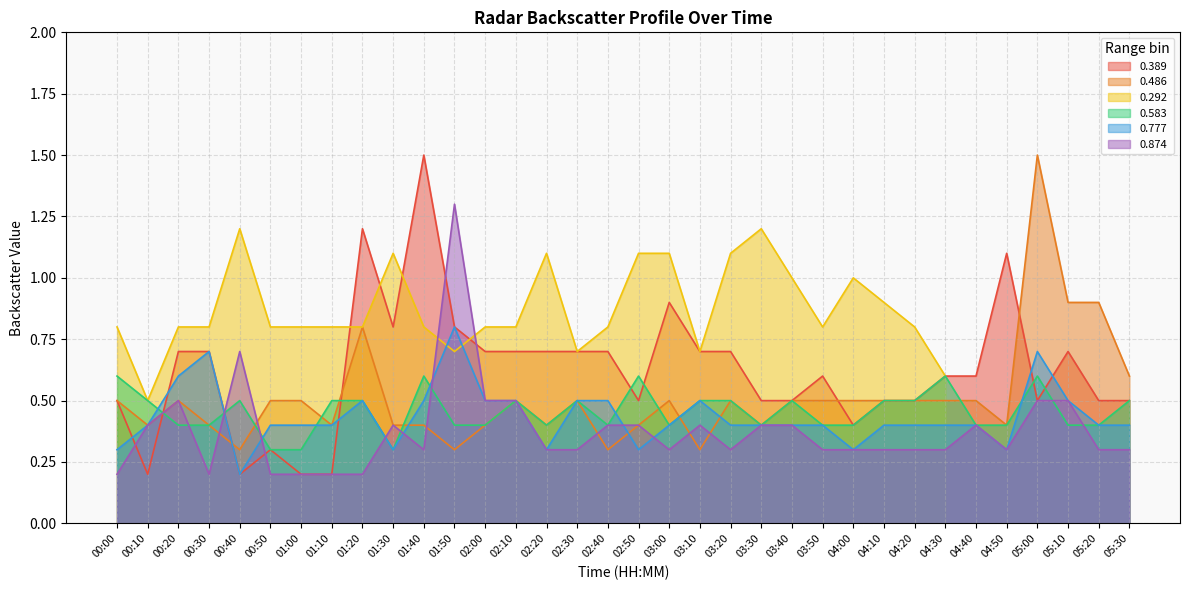

Is the value of 0.389 at 02:00 greater than the value of 0.486 at 02:50?

Yes